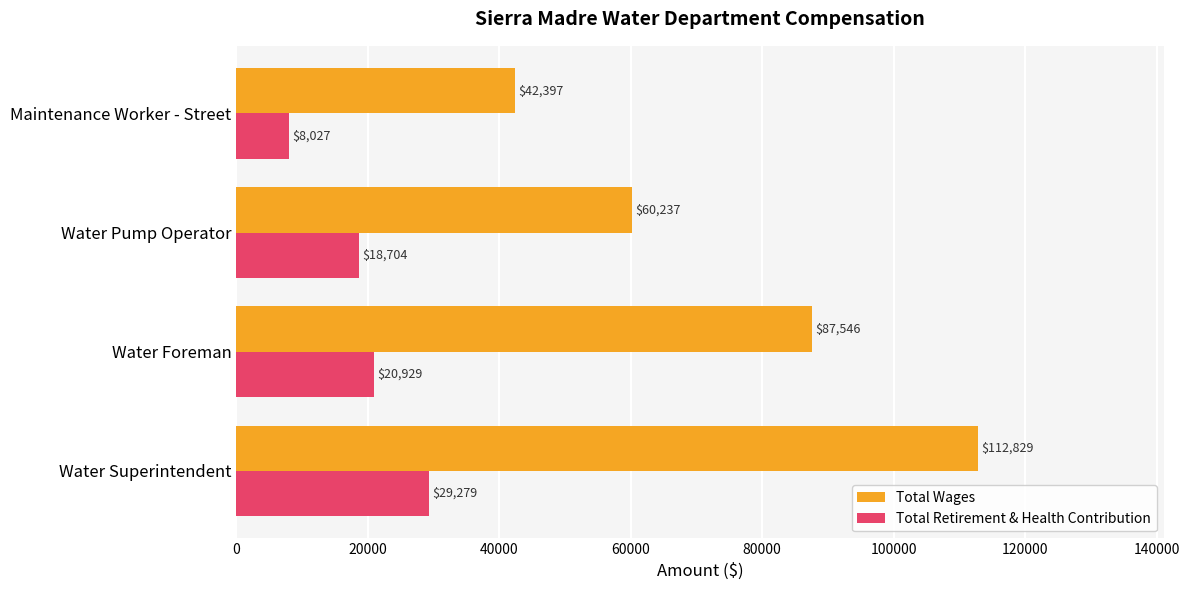

What is the approximate value of Total Wages at Maintenance Worker - Street?

42397